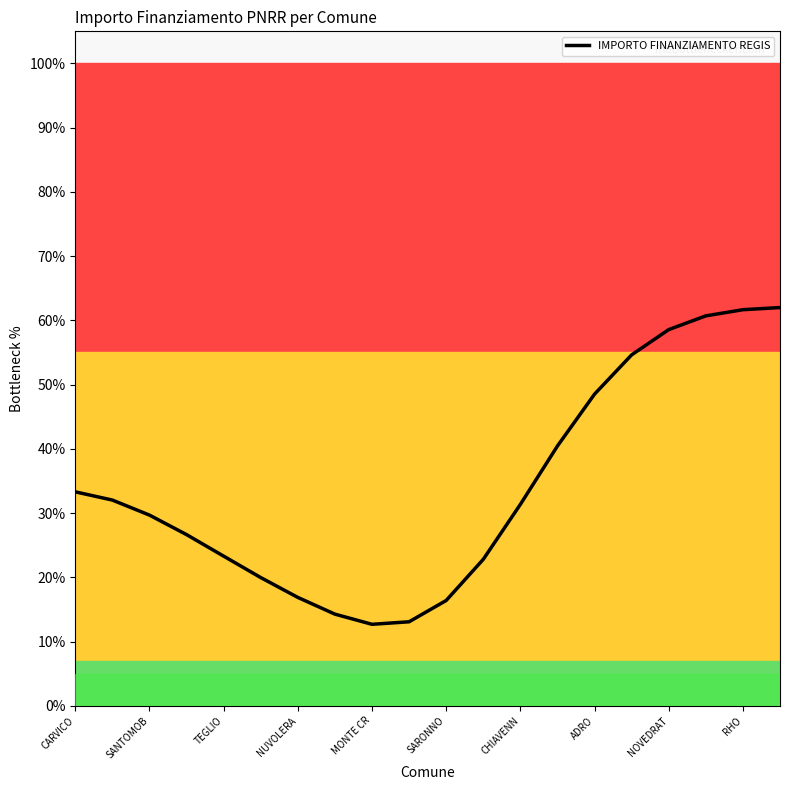

What is the sum of all values?

6.8